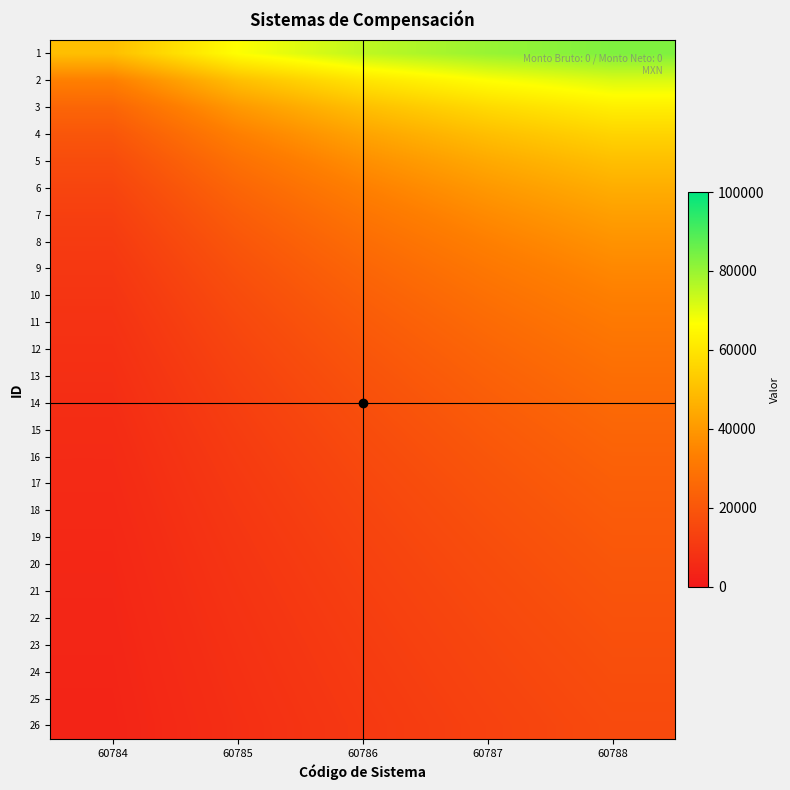

What is the total value across all series at 60786?

638496.1